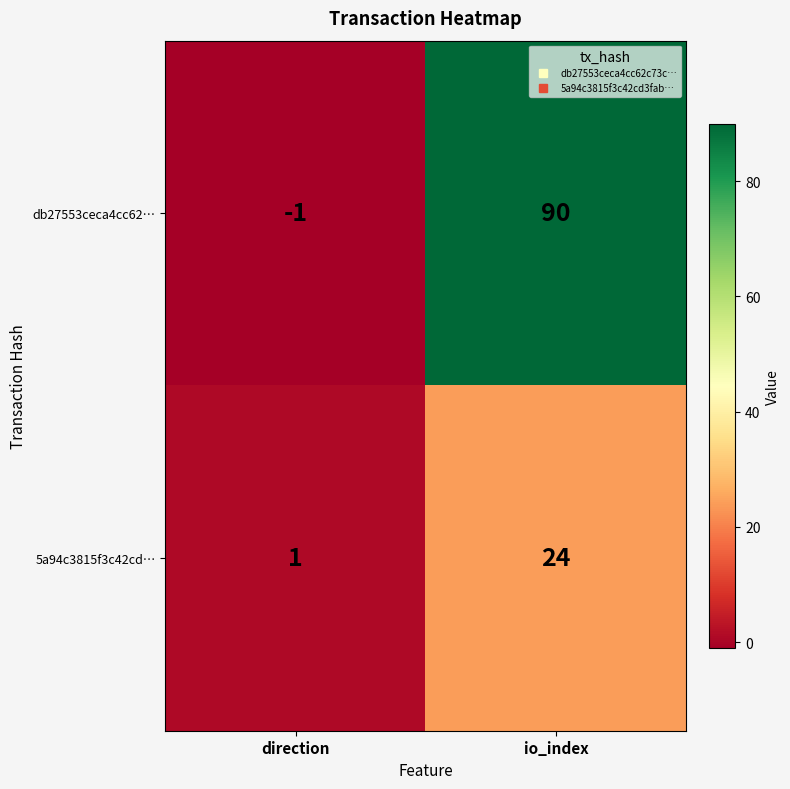

Rank the series by their maximum value, from lowest to highest.

5a94c3815f3c42cd…, db27553ceca4cc62…